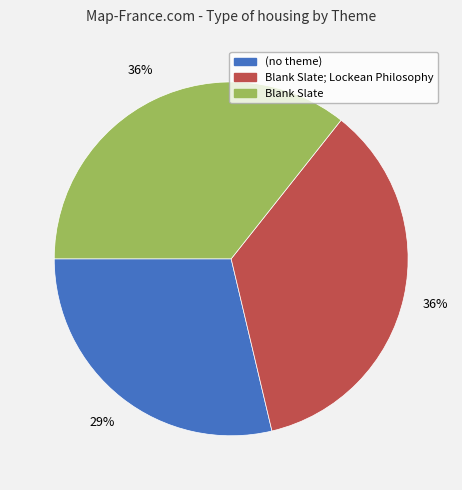

To the nearest percent, what is the combined percentage of Blank Slate and Blank Slate; Lockean Philosophy?

71%